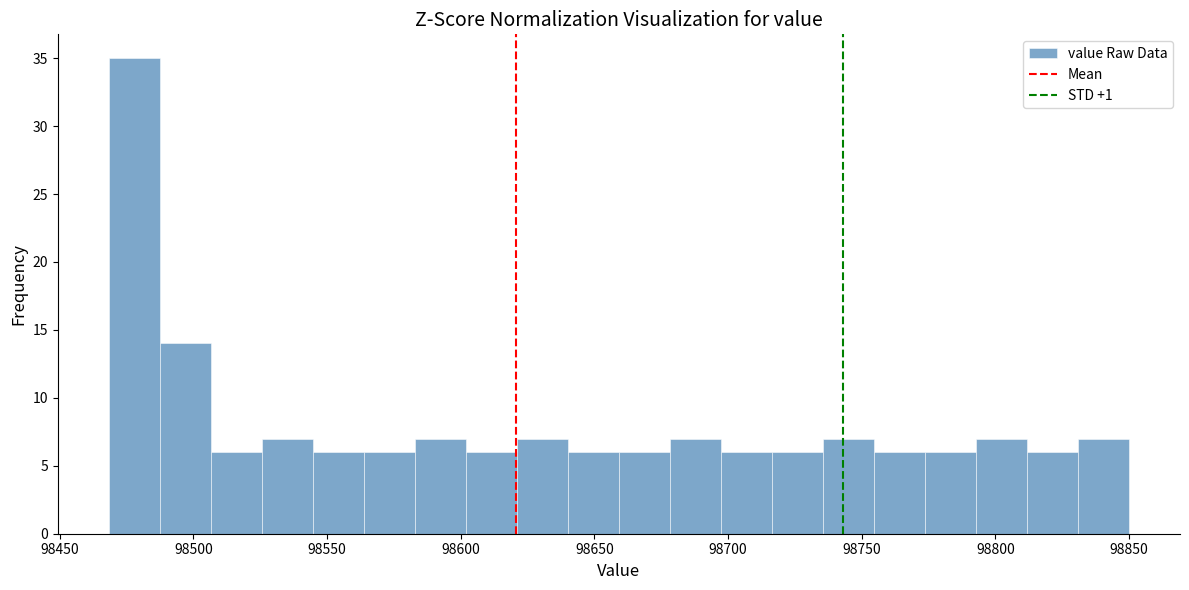

Around what value on the x-axis is the tallest bar? Give the approximate position of its centre, as read against the axis.

98480